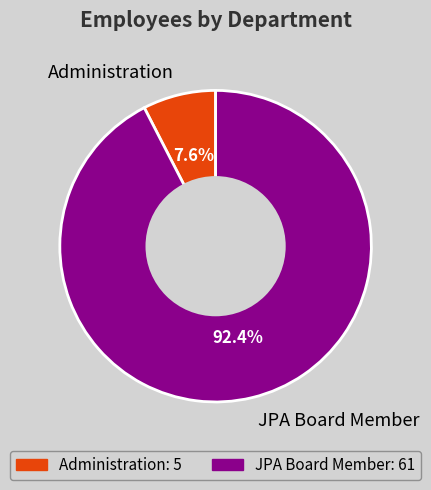

To the nearest percent, what is the combined percentage of Administration and JPA Board Member?

100%